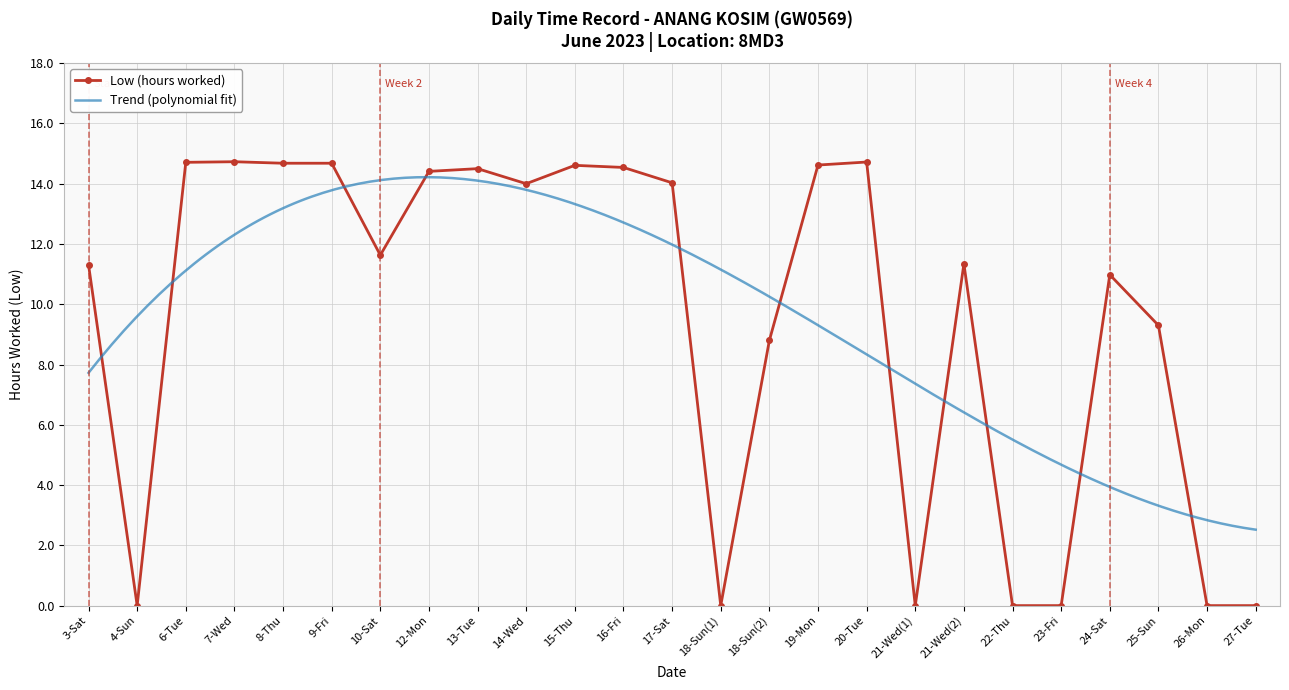

What is the value of the 6th point from the left?

14.7